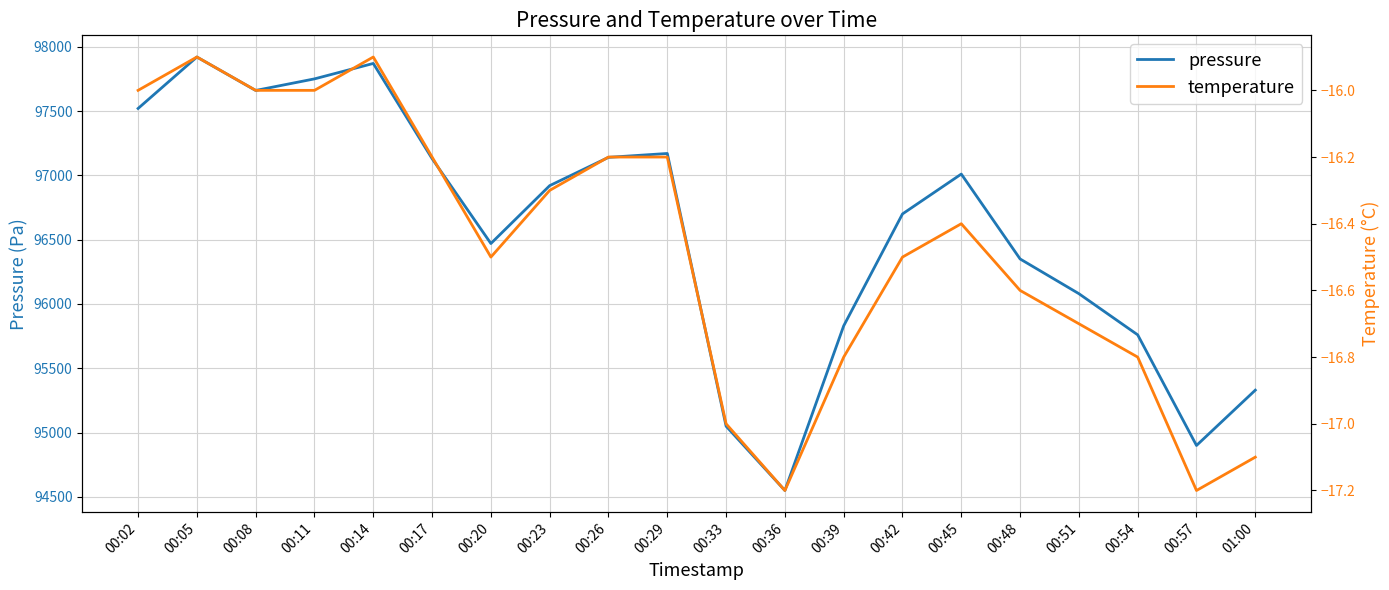

What is the total value across all series at 00:51?

96063.3